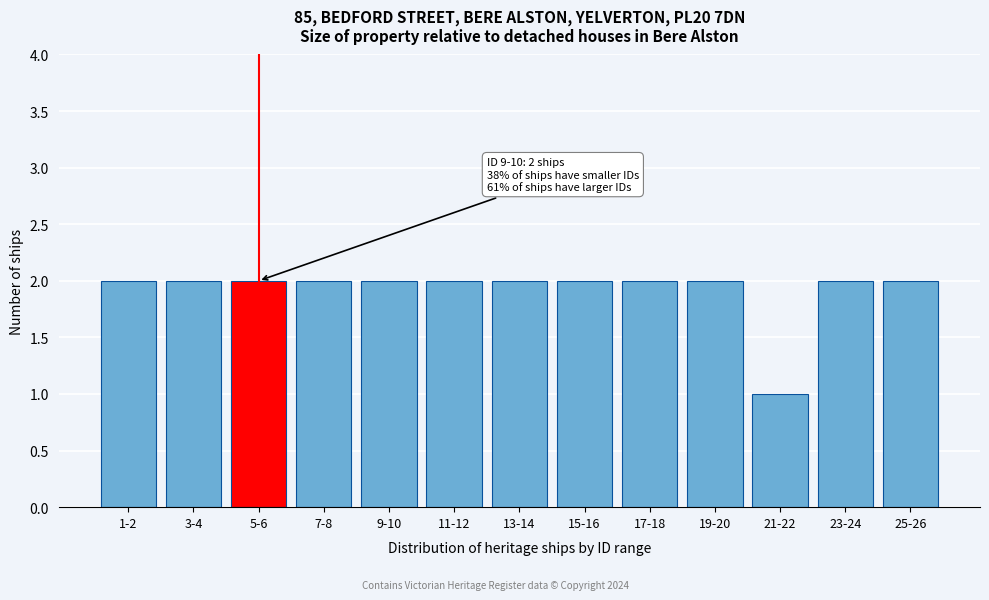

Reading left to right, what are all the values shown in this chart?

2	2	2	2	2	2	2	2	2	2	1	2	2